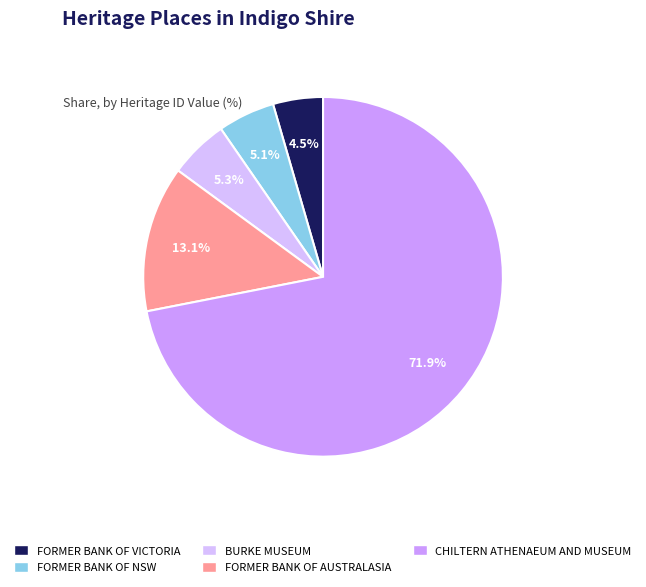

To the nearest percent, what is the difference between the largest and smallest slice percentages?

67%